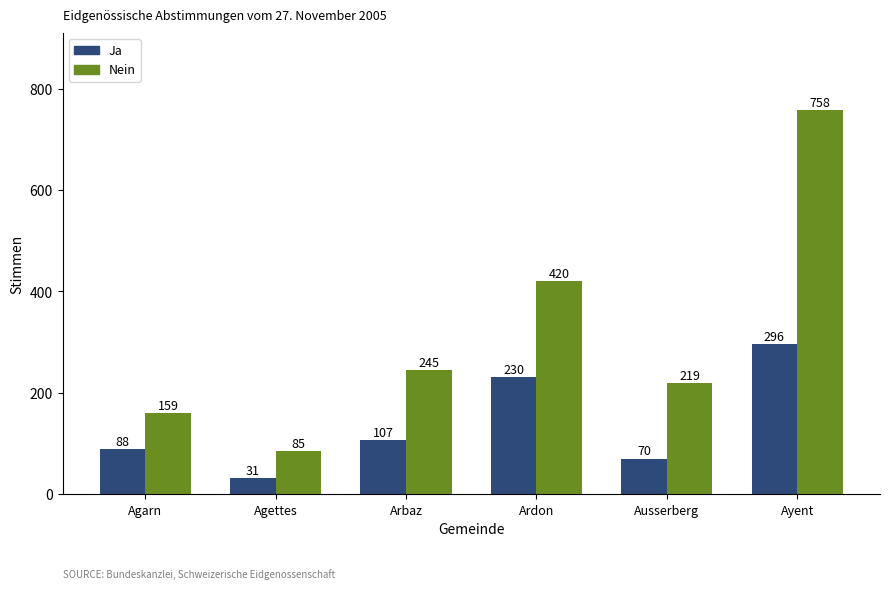

Does the chart contain any negative values?

No